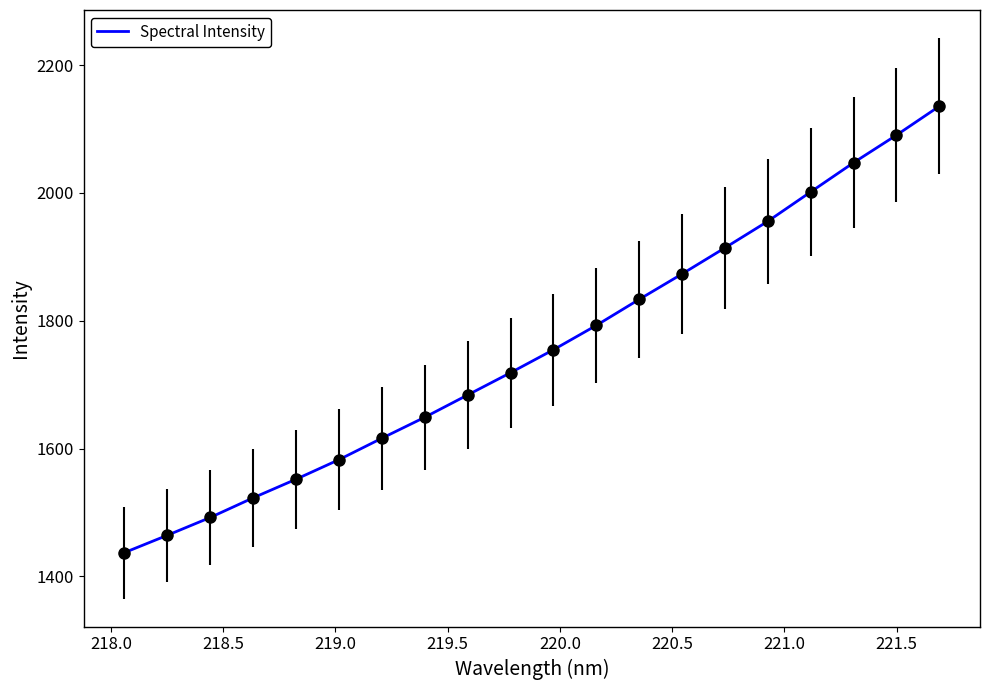

What is the difference between the maximum and minimum values?

698.6